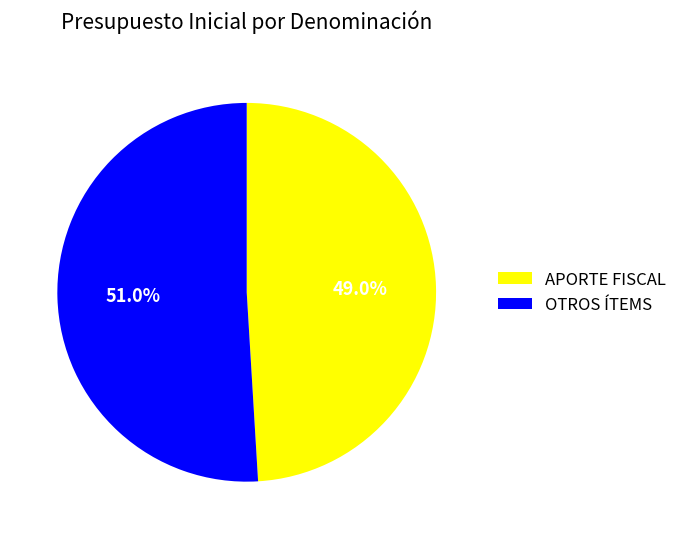

Which has a higher value, APORTE FISCAL or OTROS ÍTEMS?

OTROS ÍTEMS